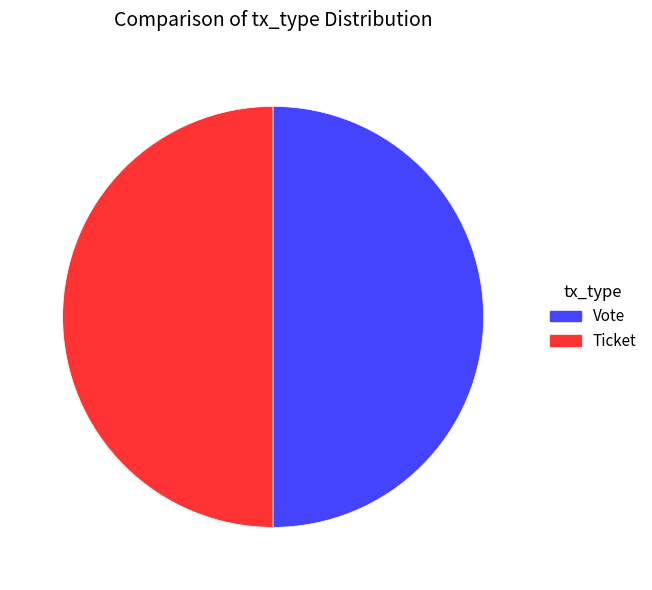

What is the ratio of the value at Vote to the value at Ticket?

1.0